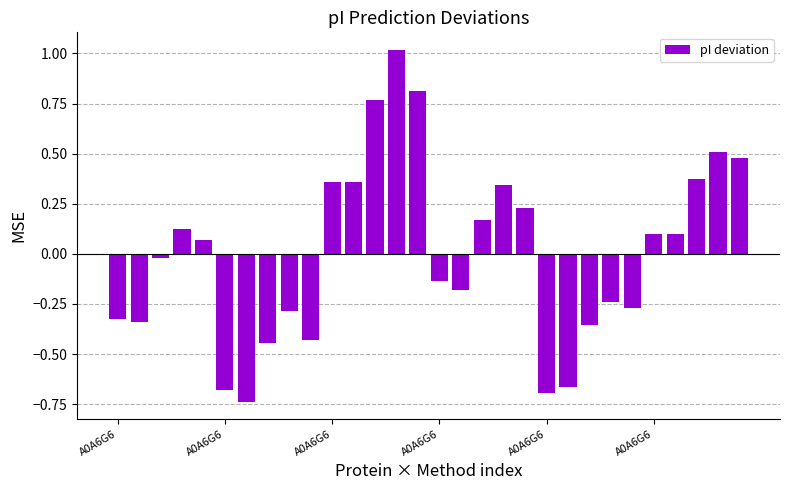

Does the chart contain stacked bars?

No